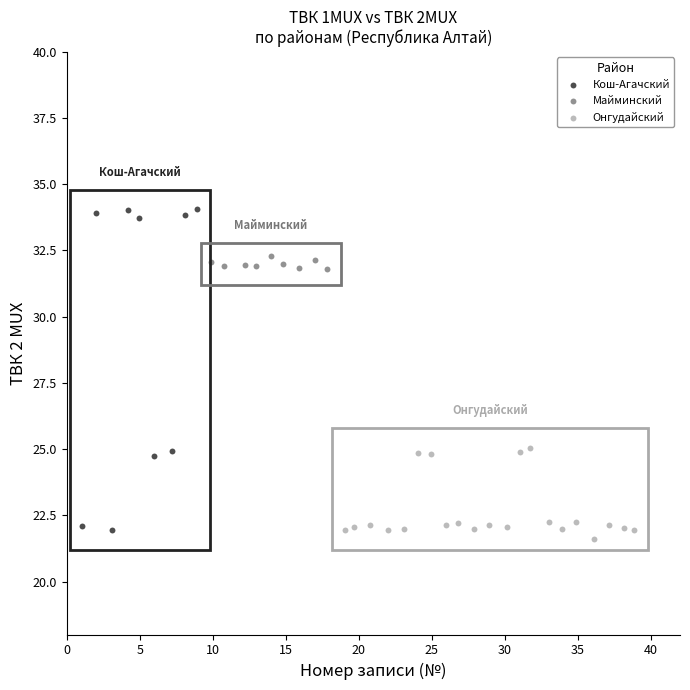

Which series has the widest spread of Y values?

Кош-Агачский